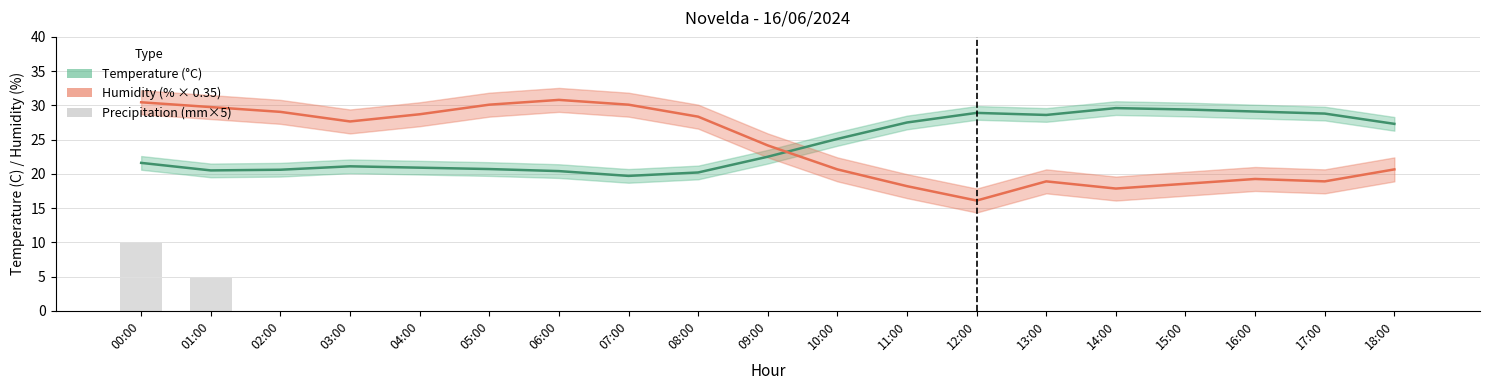

How many distinct data groups are displayed?

3